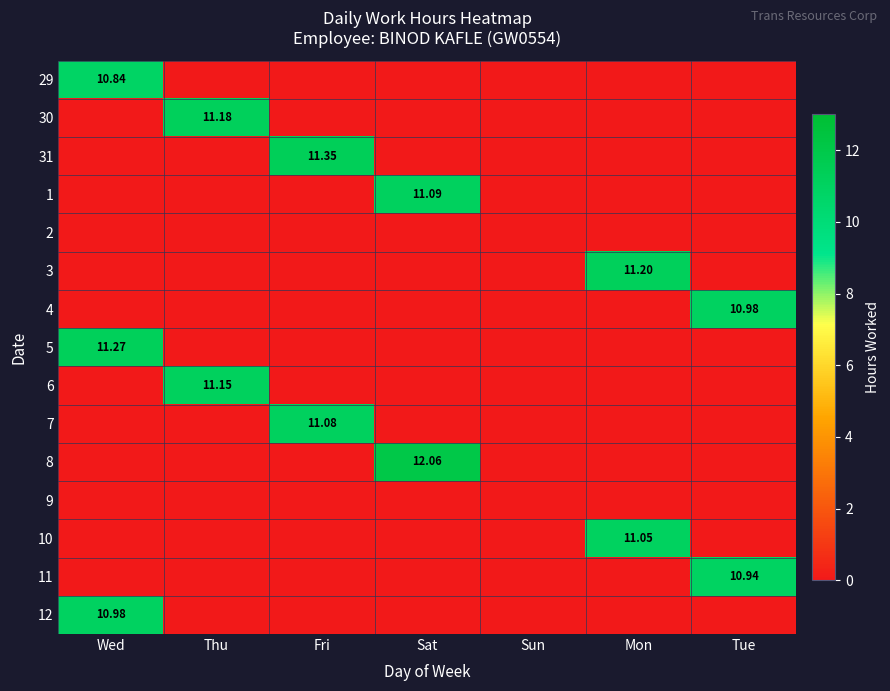

Which series has the widest spread of values?

8